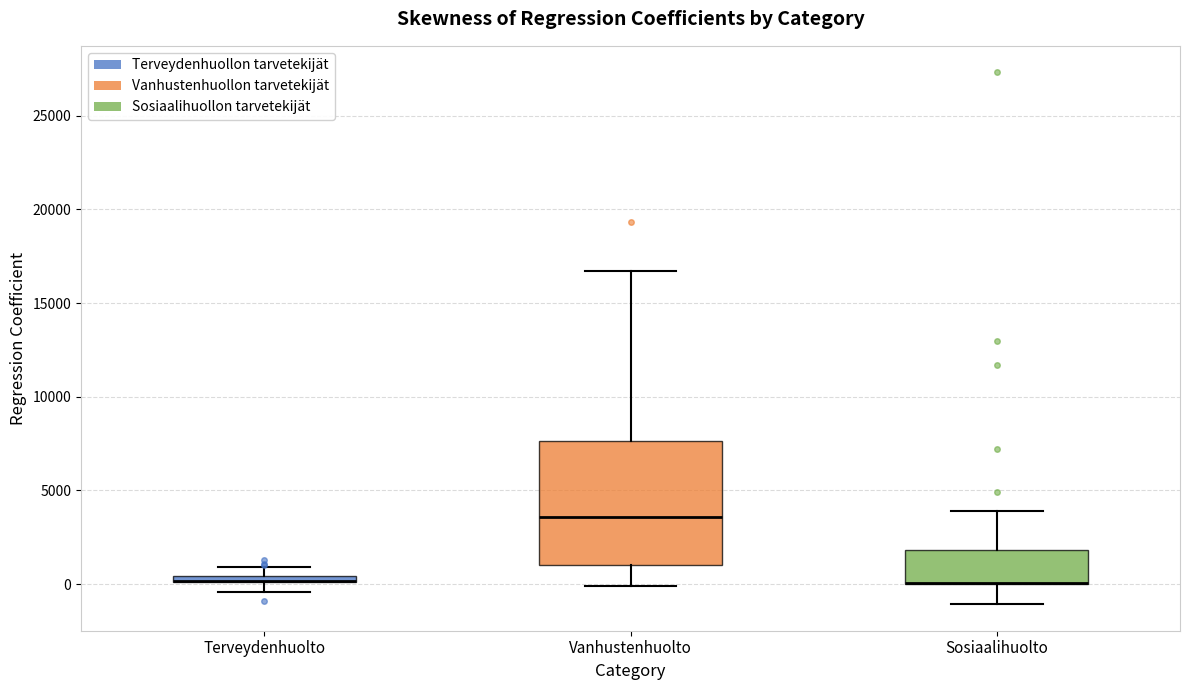

Comparing the boxes themselves (not the whiskers), which one is the tallest?

Vanhustenhuolto